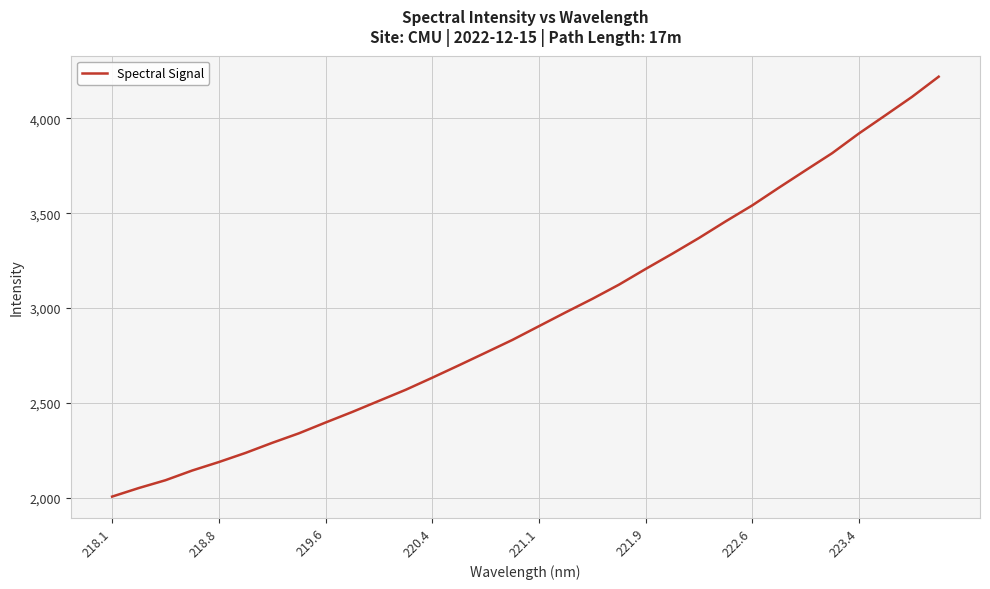

What is the minimum value shown in the chart?

2007.0